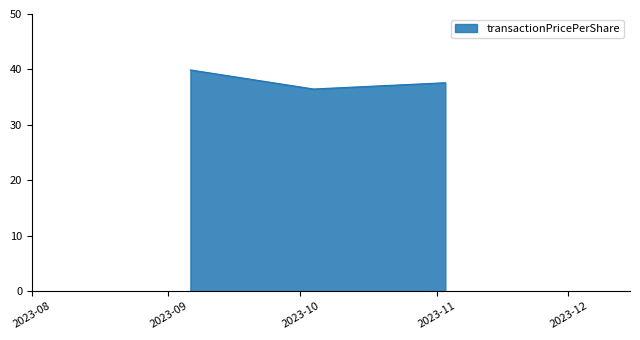

What is the greatest value displayed?

39.9